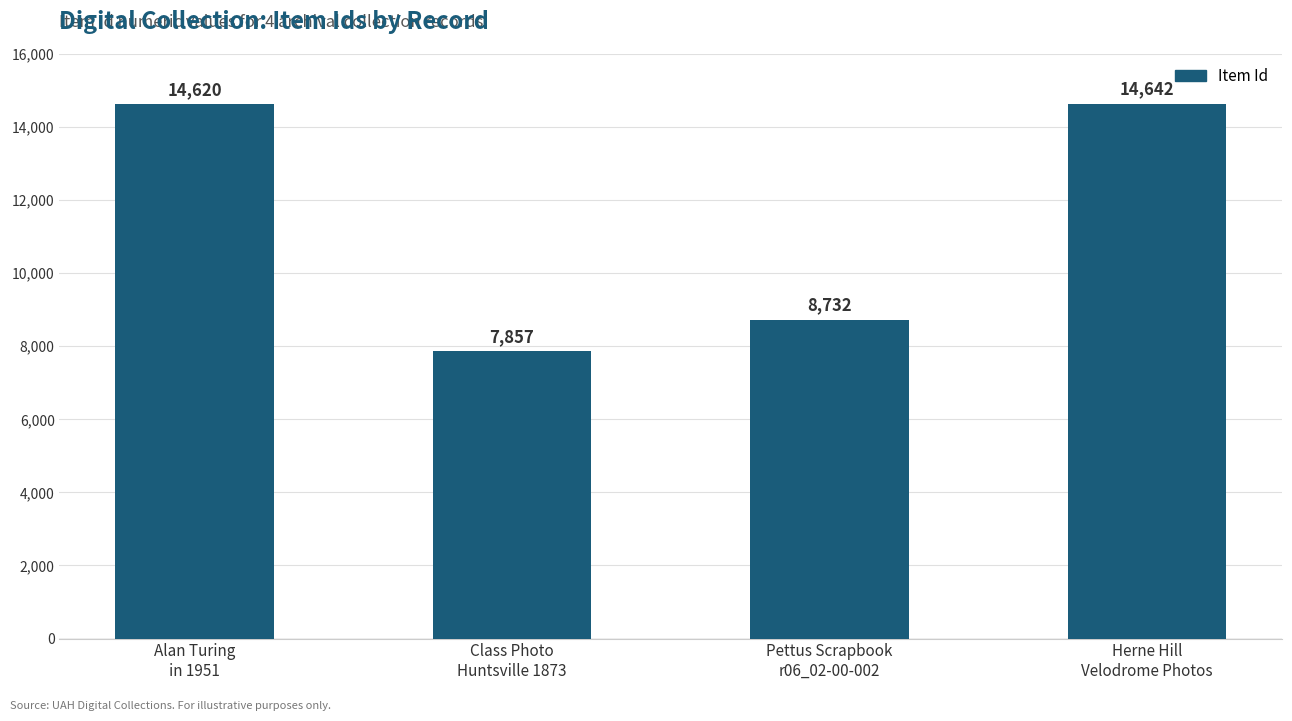

At which category does the chart reach its peak across all series?

Herne Hill
Velodrome Photos